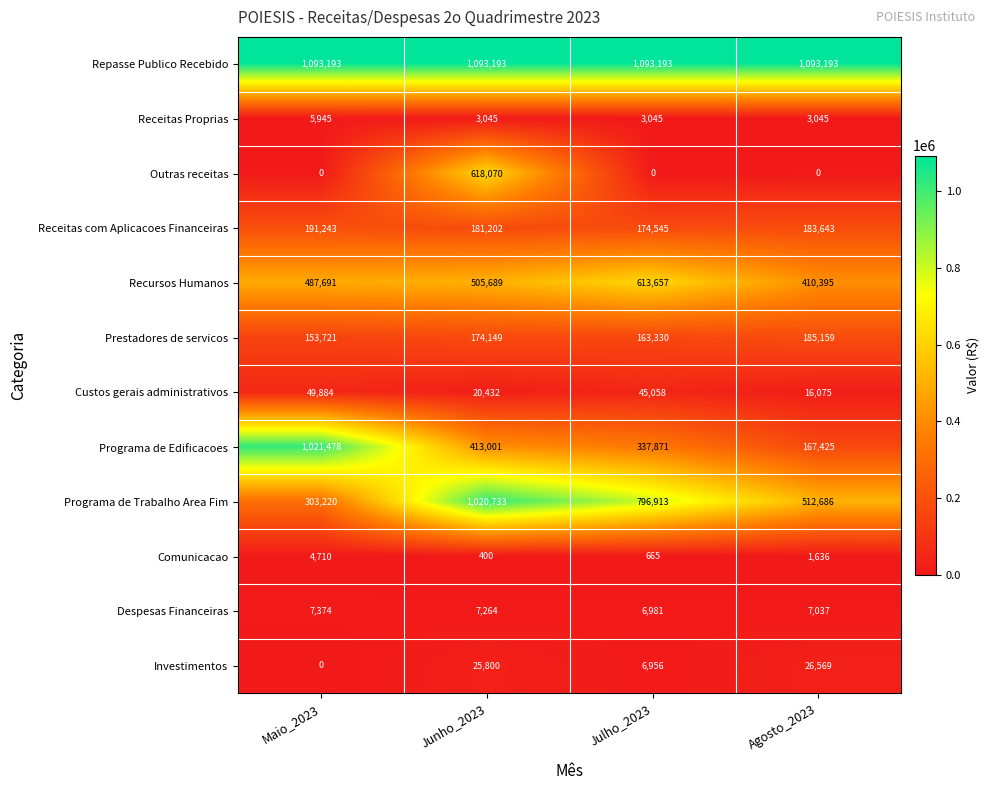

What is the difference between the Comunicacao values at Agosto_2023 and Maio_2023?

3074